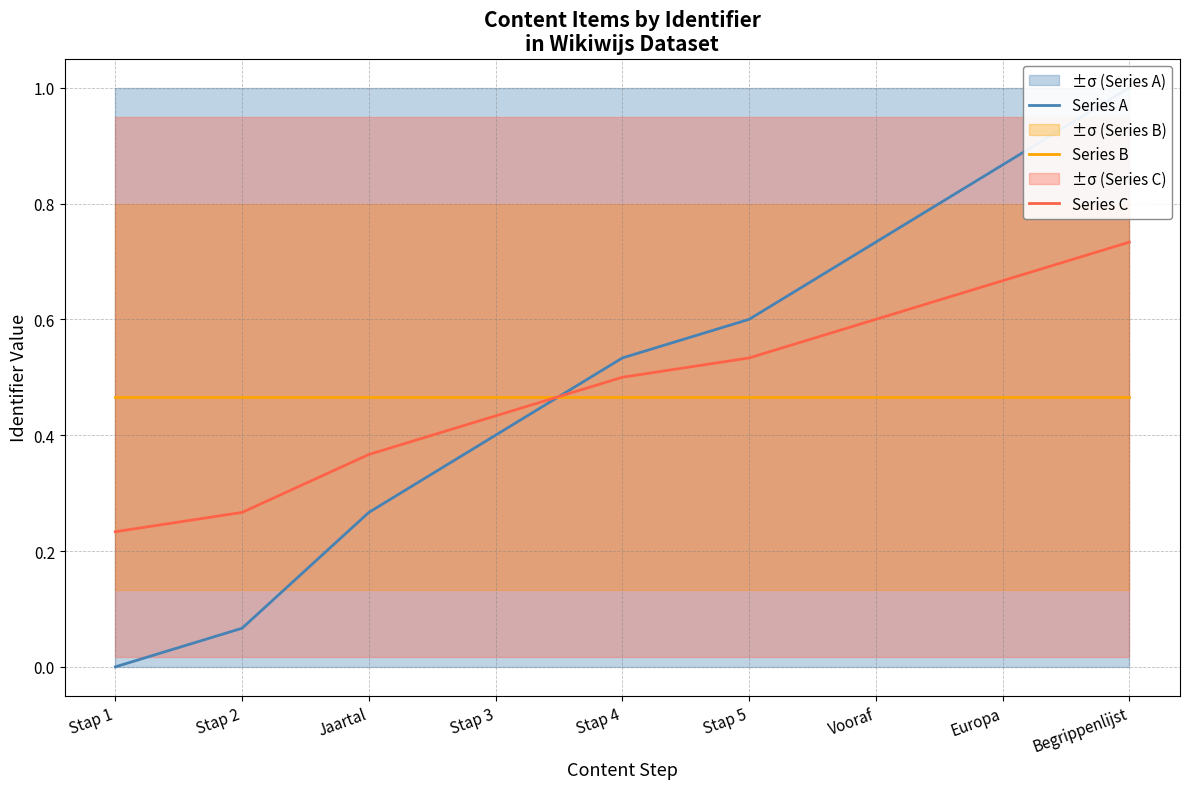

Which series changed the most between Jaartal and Begrippenlijst?

Series A